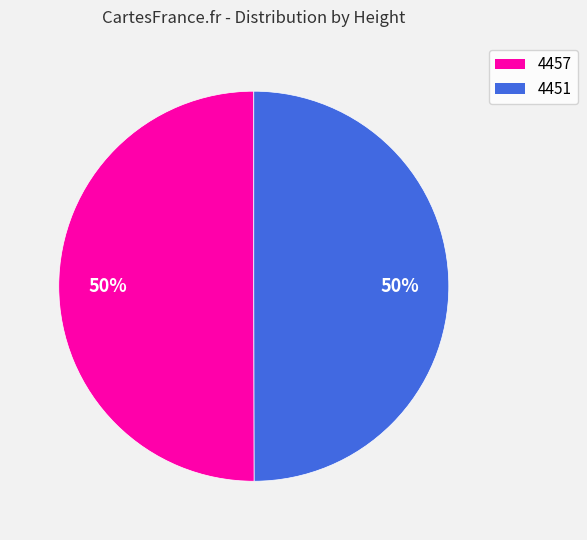

Combined, do 4451 and 4457 account for over 50%?

Yes